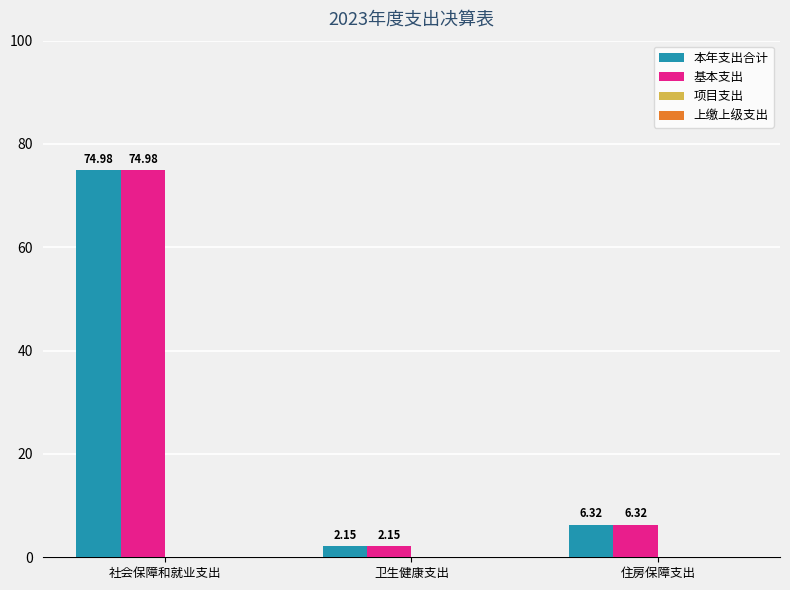

What is the difference between the second highest and minimum values in the 基本支出 series?

4.2